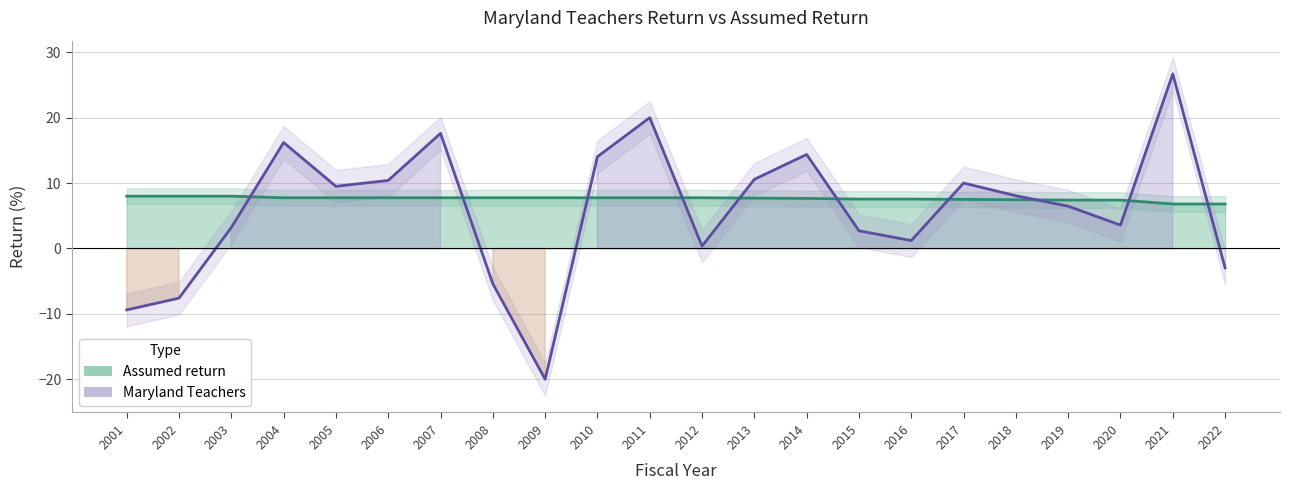

What is the sum of all Maryland Teachers values?

129.5